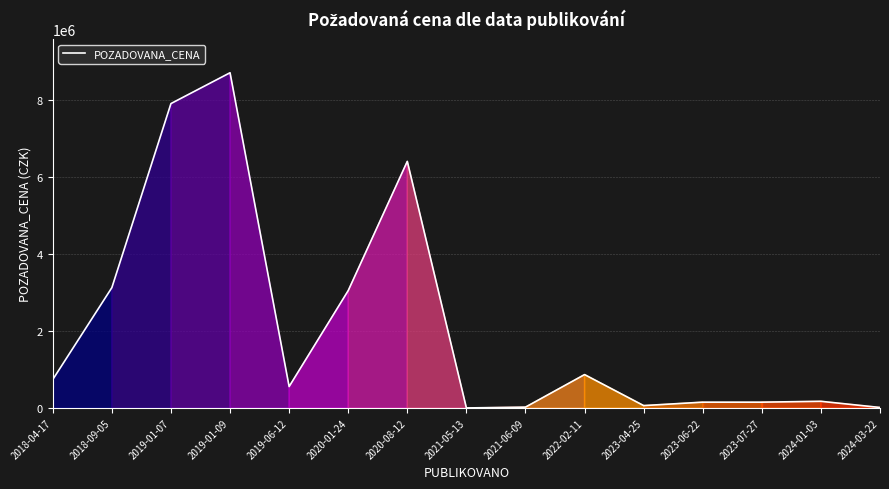

What is the difference between the second highest and minimum values?

7900000